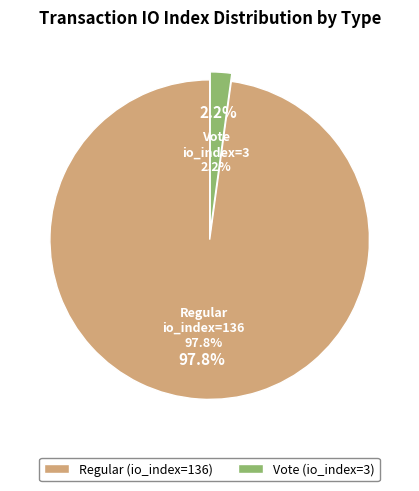

Is there any slice that represents more than half of the pie?

Yes